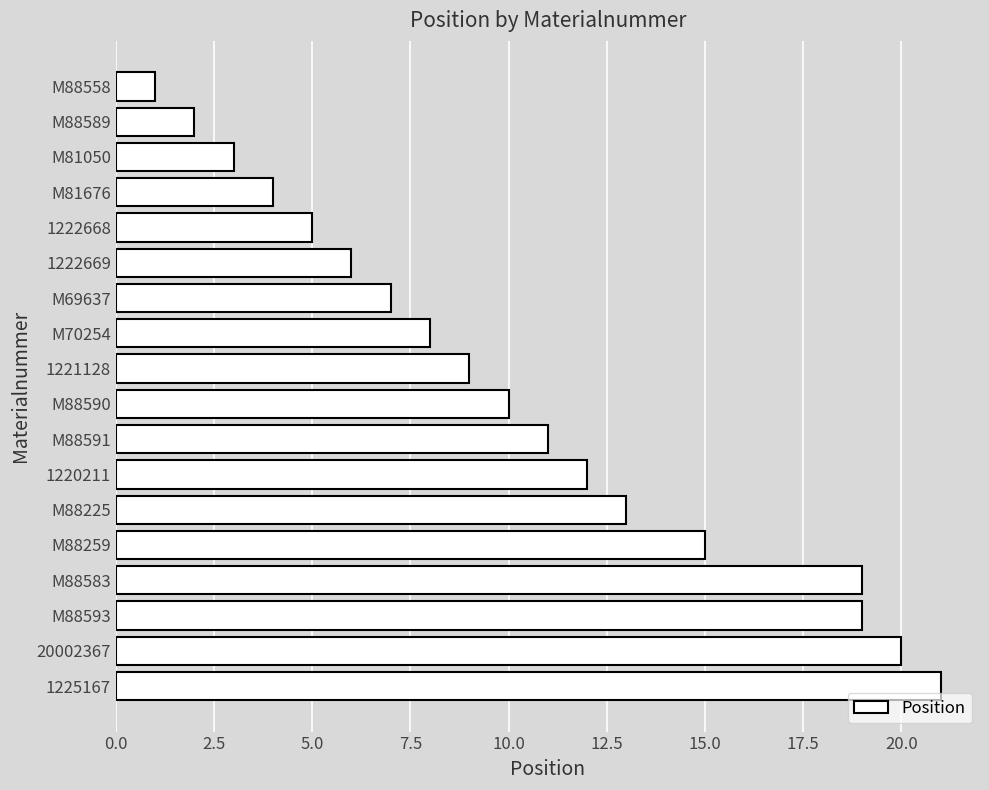

How many data points does each series have?

18